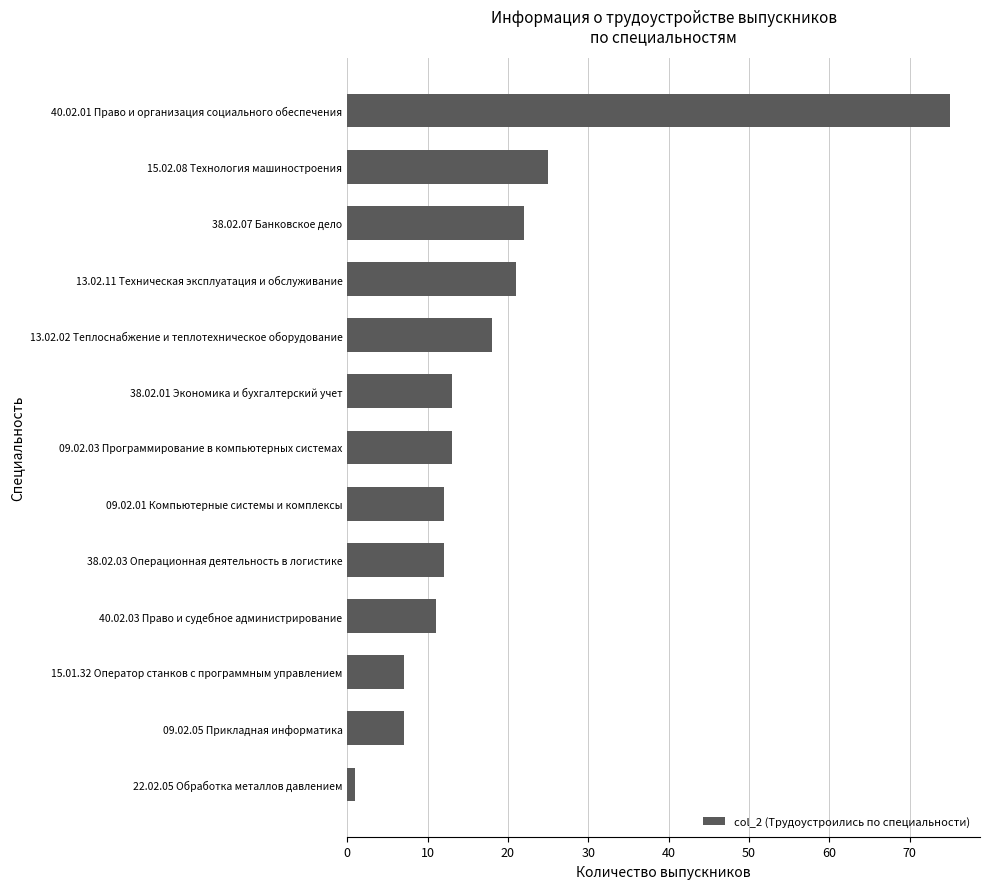

How many data points are less than 13?

6